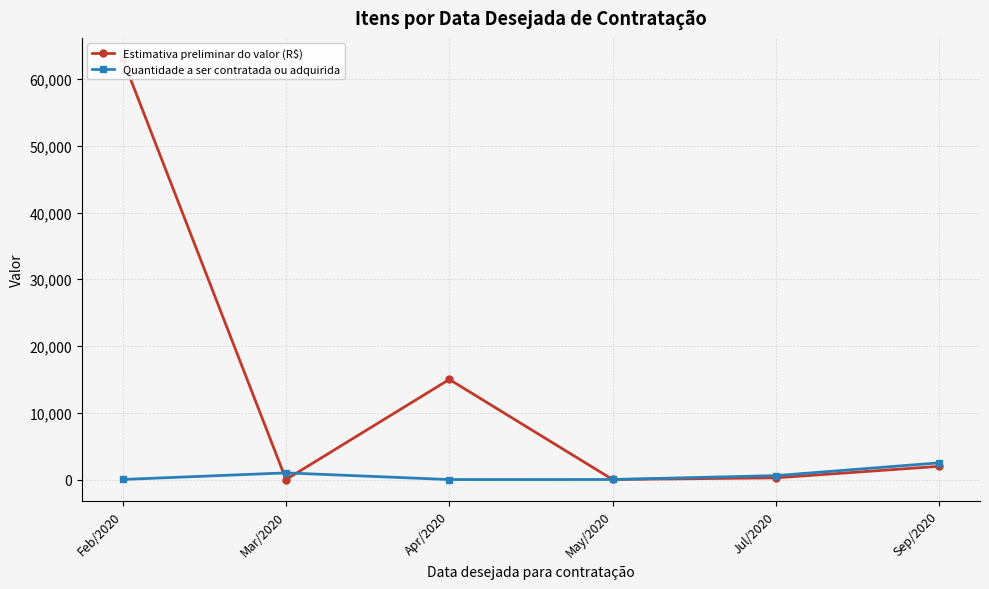

What is the average value of the Estimativa preliminar do valor (R$) series?

13375.4